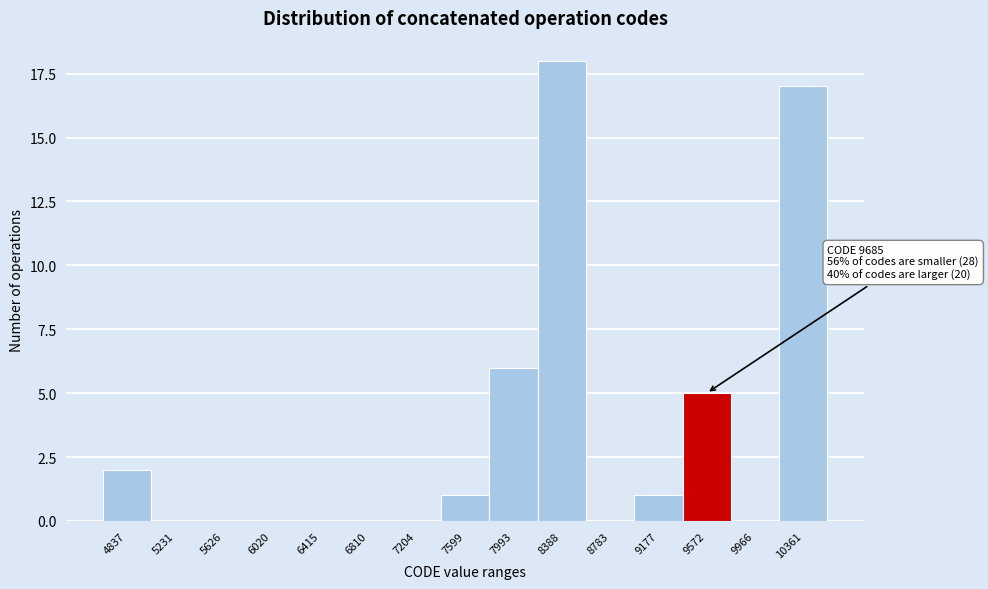

Reading left to right, list all the values displayed in this chart.

4837=2	5231=0	5626=0	6020=0	6415=0	6810=0	7204=0	7599=1	7993=6	8388=18	8783=0	9177=1	9572=5	9966=0	10361=17